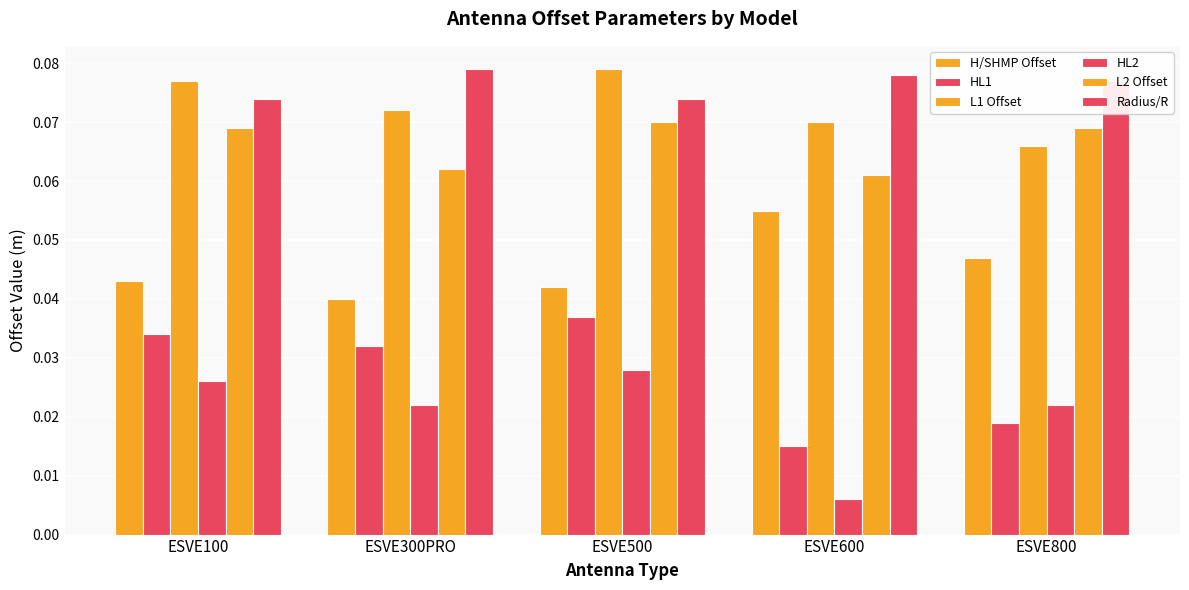

At ESVE600, list the series in order from smallest to largest.

HL2, HL1, H/SHMP Offset, L2 Offset, L1 Offset, Radius/R